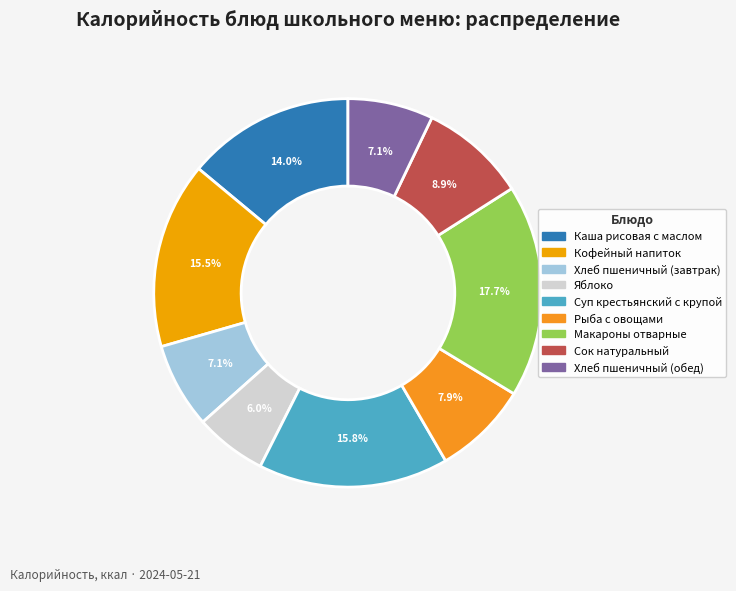

To the nearest percent, what is the difference between the largest and smallest slice percentages?

12%